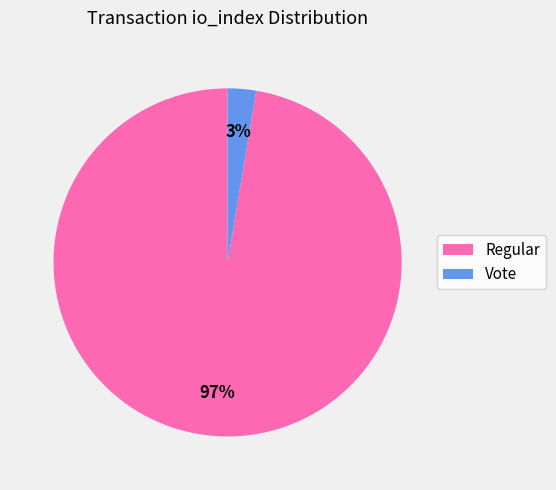

Does any single category account for the majority?

Yes